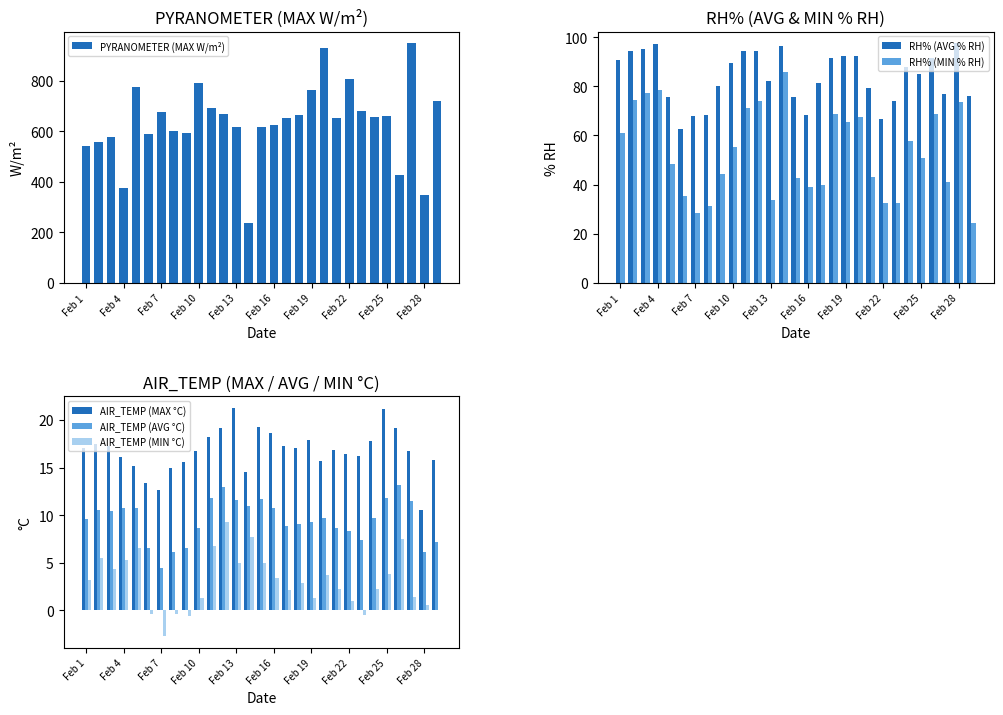

How many groups of bars are there?

29